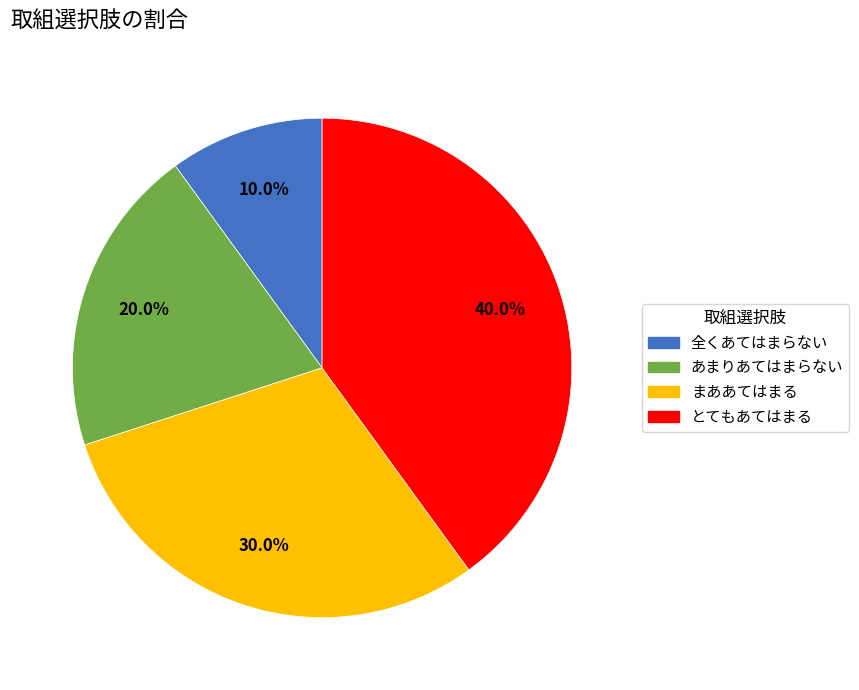

Is there any slice that represents more than half of the pie?

No